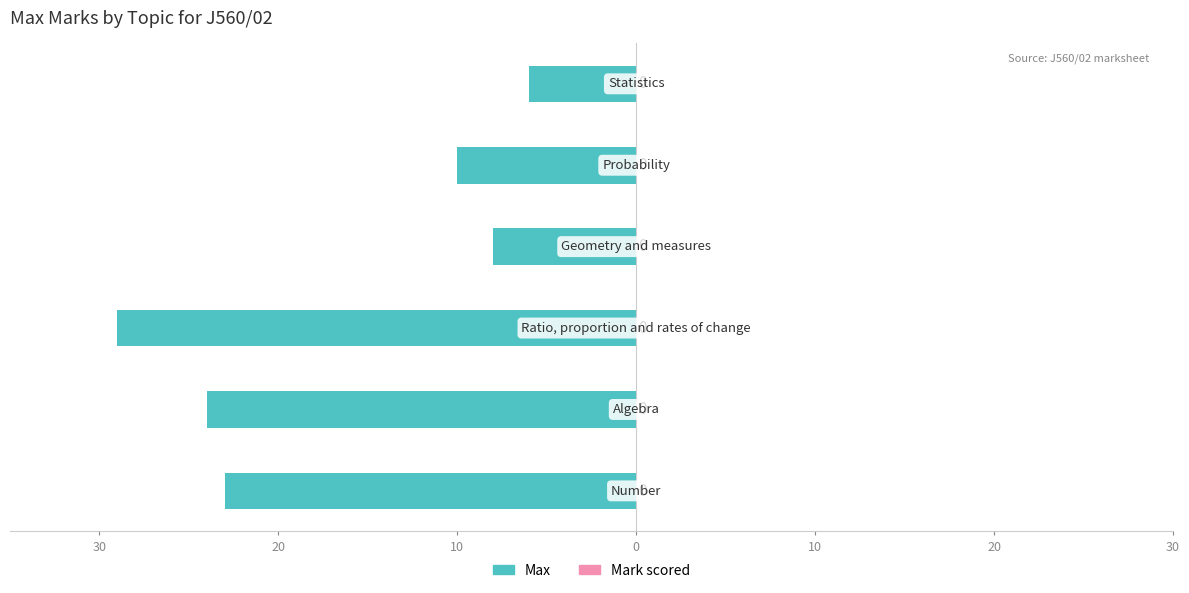

Are the bars horizontal?

Yes